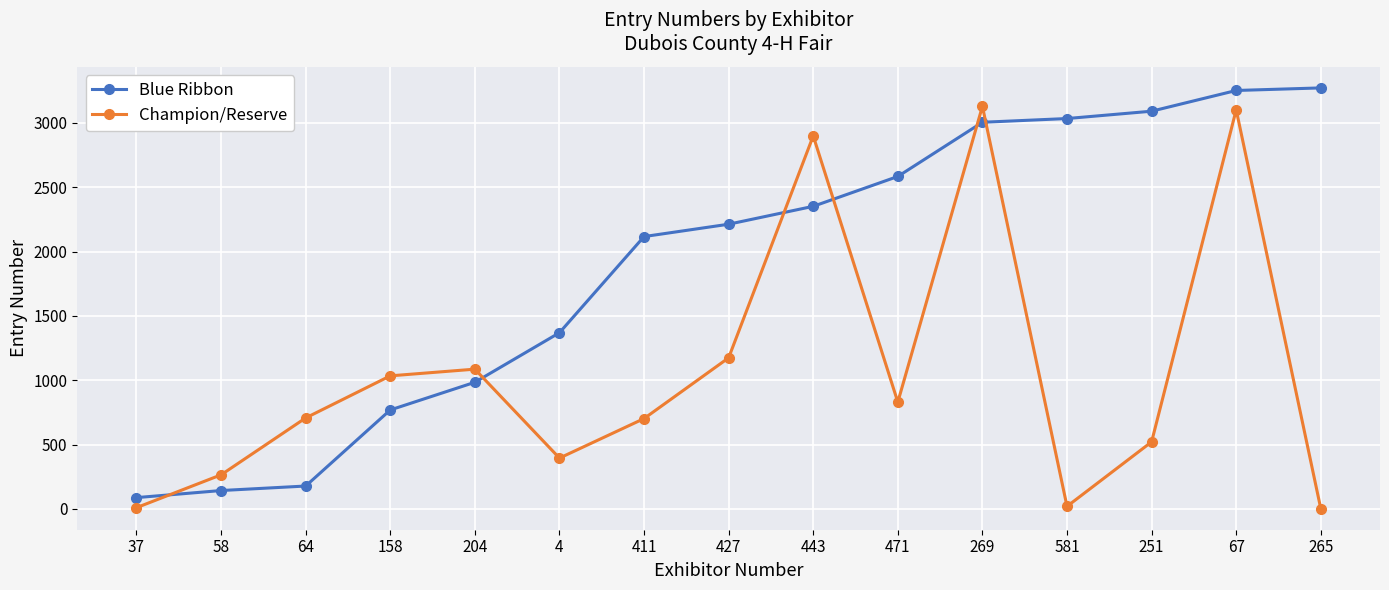

How many times do Champion/Reserve and Blue Ribbon cross each other?

6